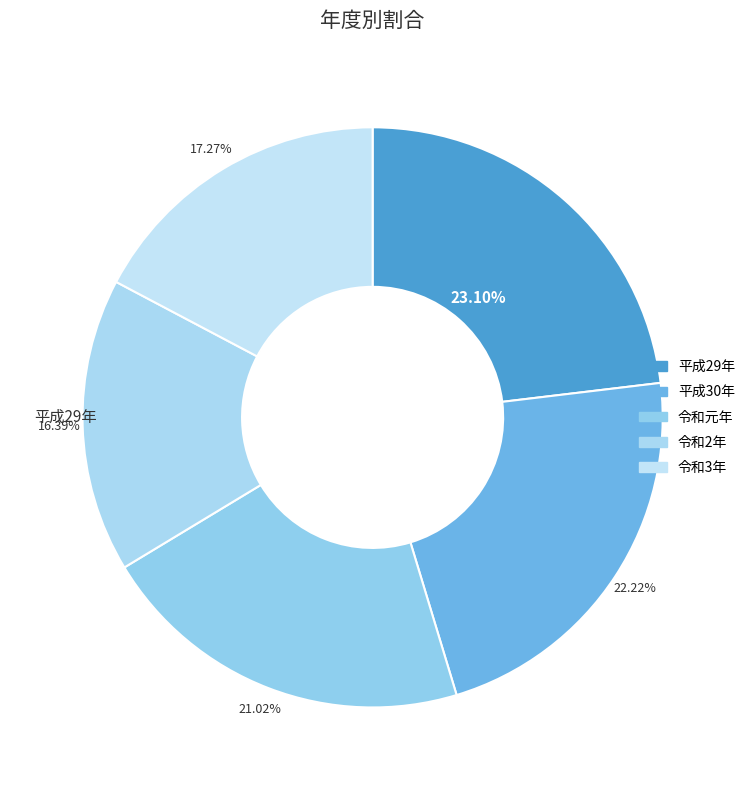

How many segments does this pie chart have?

5